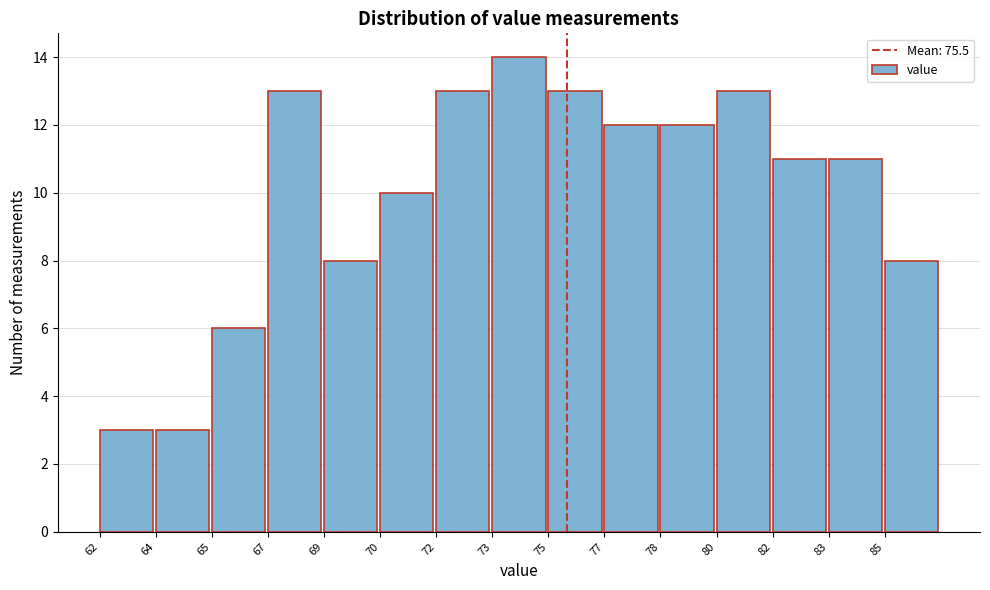

Reading left to right, list all the values displayed in this chart.

3	3	6	13	8	10	13	14	13	12	12	13	11	11	8